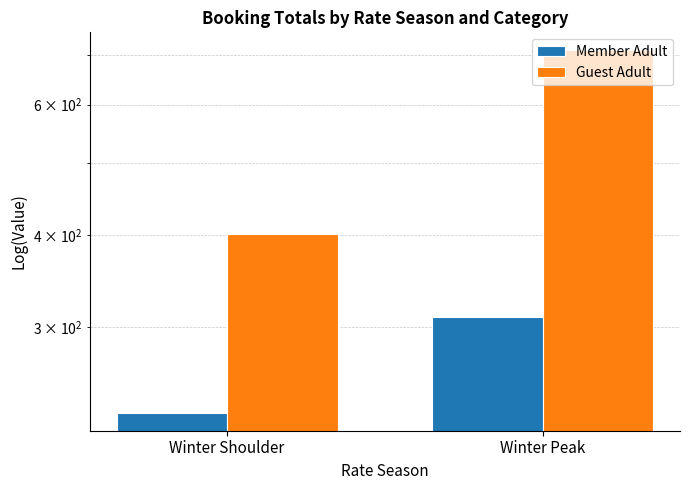

What is the difference between the Guest Adult values at Winter Peak and Winter Shoulder?

309